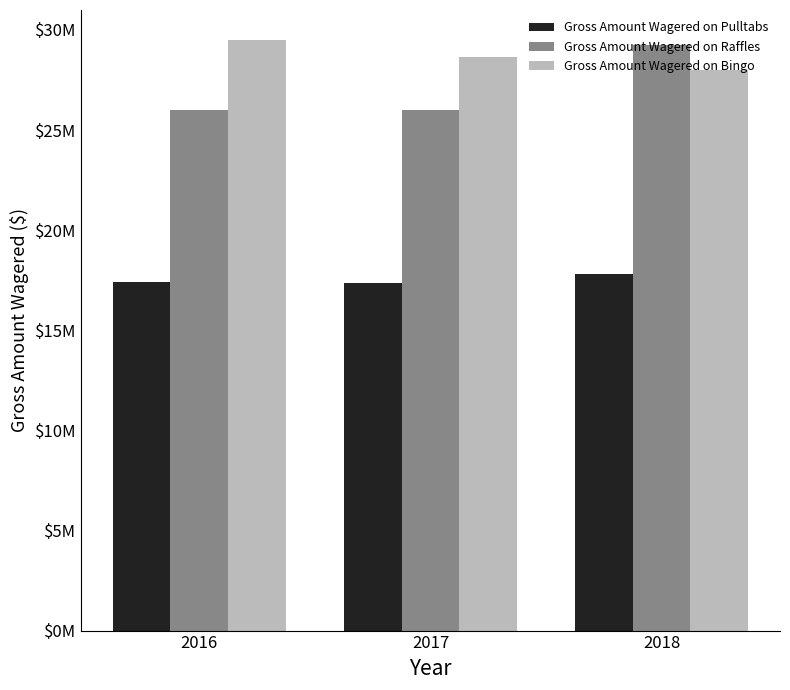

What is the value of the Gross Amount Wagered on Raffles bar at the 3rd from the left?

29222487